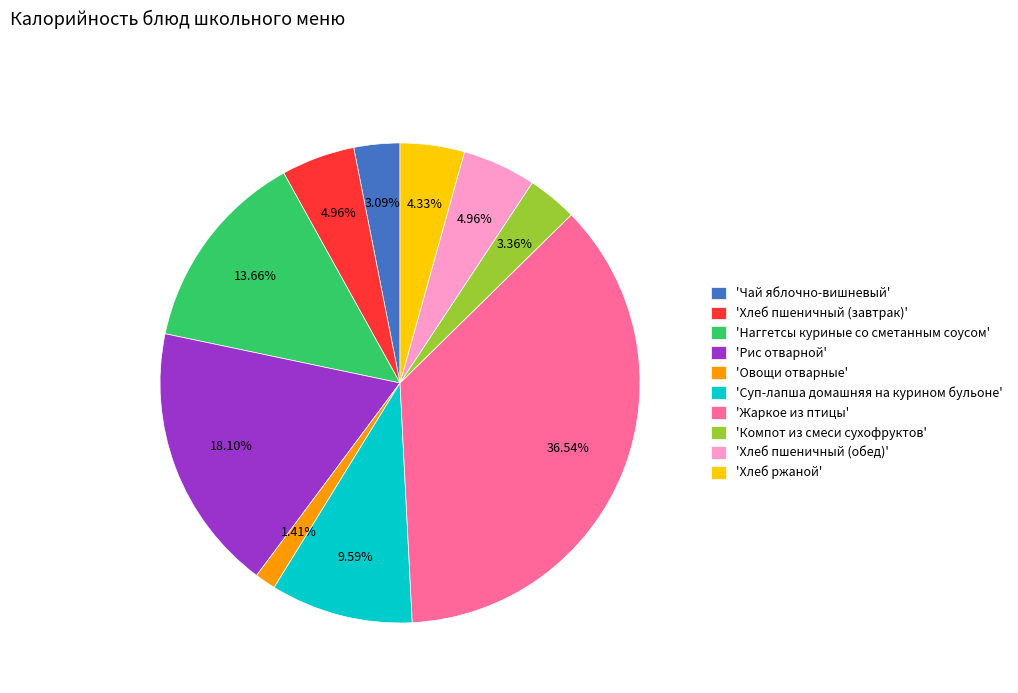

Do 'Наггетсы куриные со сметанным соусом' and 'Рис отварной' together represent more than half of the pie?

No